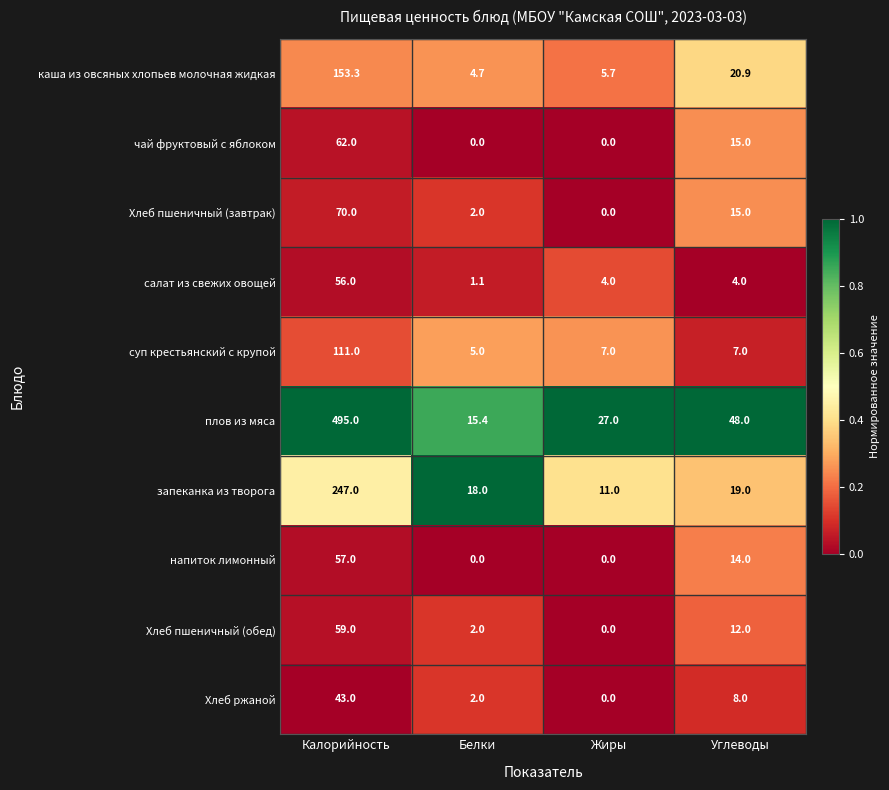

Rank the series at Калорийность from lowest to highest value.

Хлеб ржаной, салат из свежих овощей, напиток лимонный, Хлеб пшеничный (обед), чай фруктовый с яблоком, Хлеб пшеничный (завтрак), суп крестьянский с крупой, каша из овсяных хлопьев молочная жидкая, запеканка из творога, плов из мяса